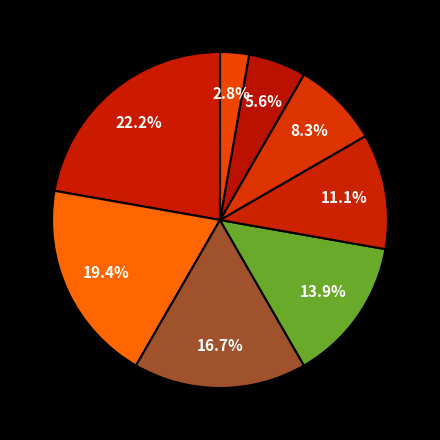

Which category has the biggest portion of the pie?

Завідувач філією